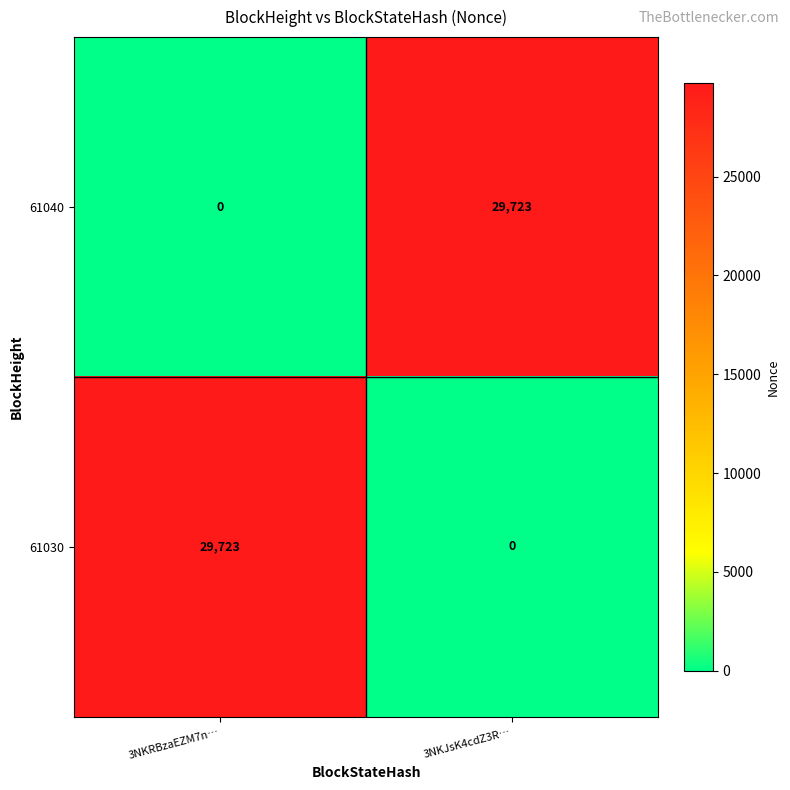

Is the value of 61030 at 3NKJsK4cdZ3R… greater than the value of 61040 at 3NKJsK4cdZ3R…?

No